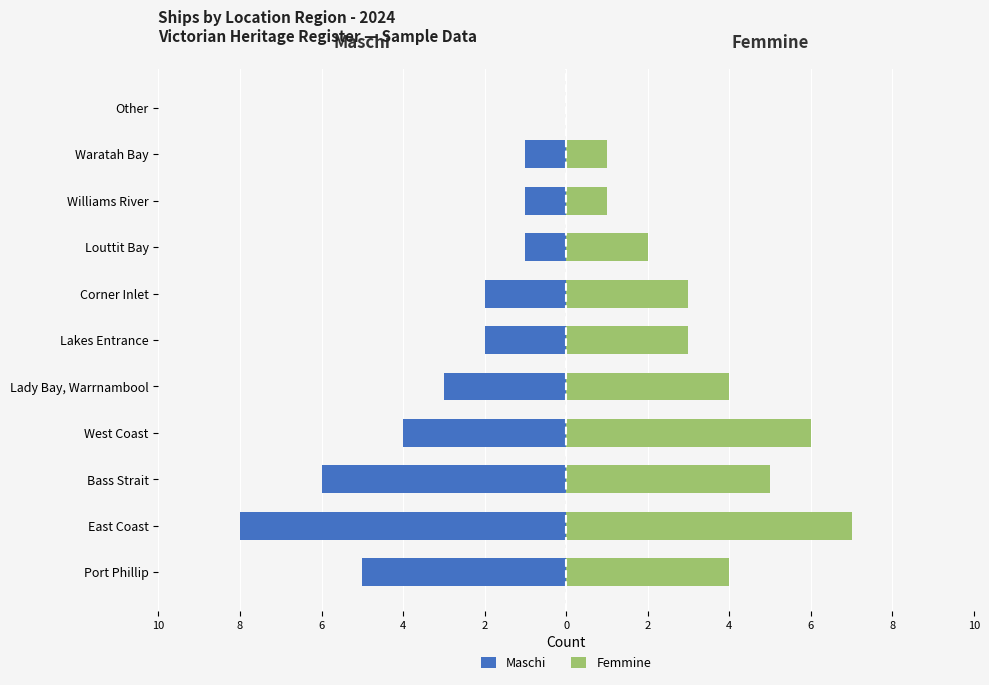

Rank the series at Williams River from lowest to highest value.

Maschi, Femmine